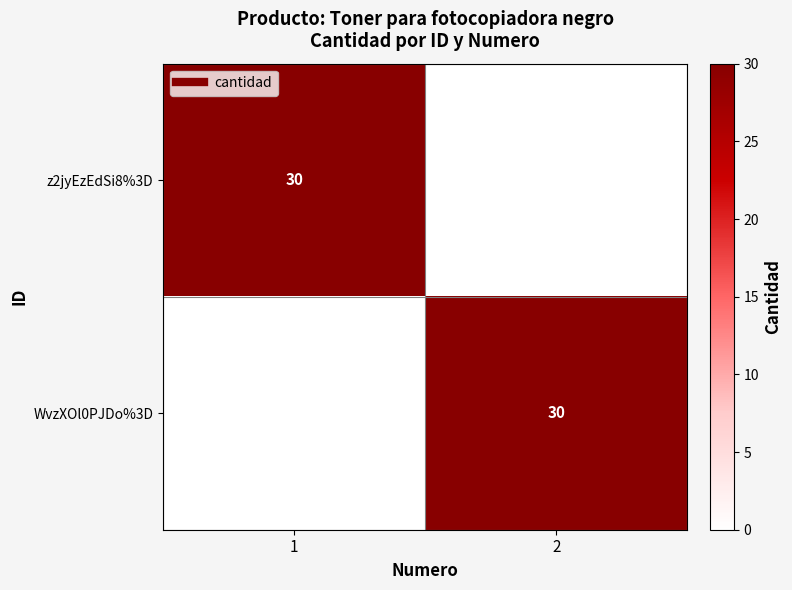

List the labels in order of WvzXOl0PJDo%3D value, largest first.

2, 1